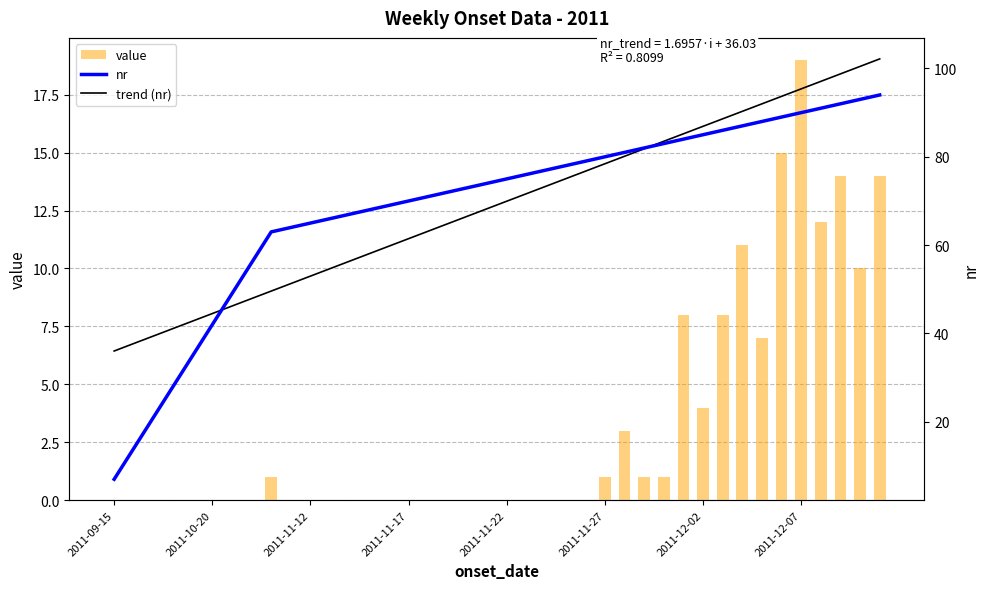

The value of value at 2011-11-27 is 0. True or false?

False